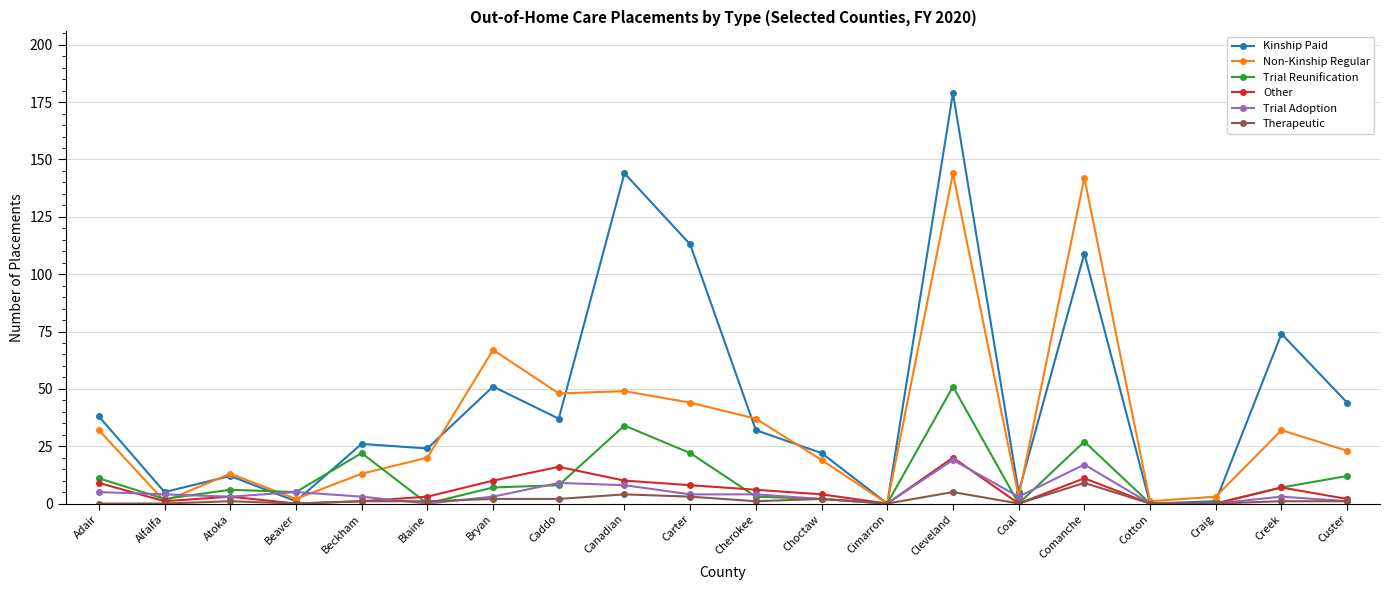

How many values in the Other series are below 4?

10